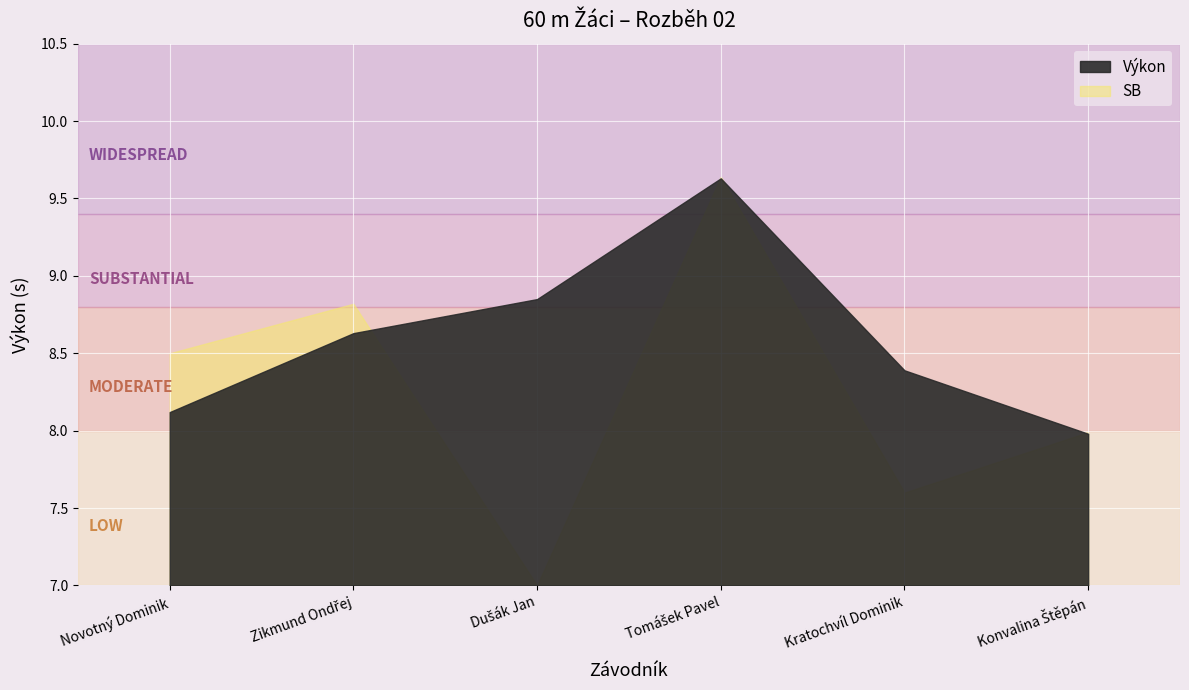

At Tomášek Pavel, list the series in order from smallest to largest.

Výkon, SB